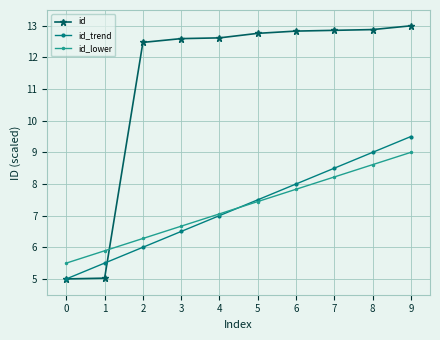

What is the value of the id_lower point at the 7th from the left?

7.8